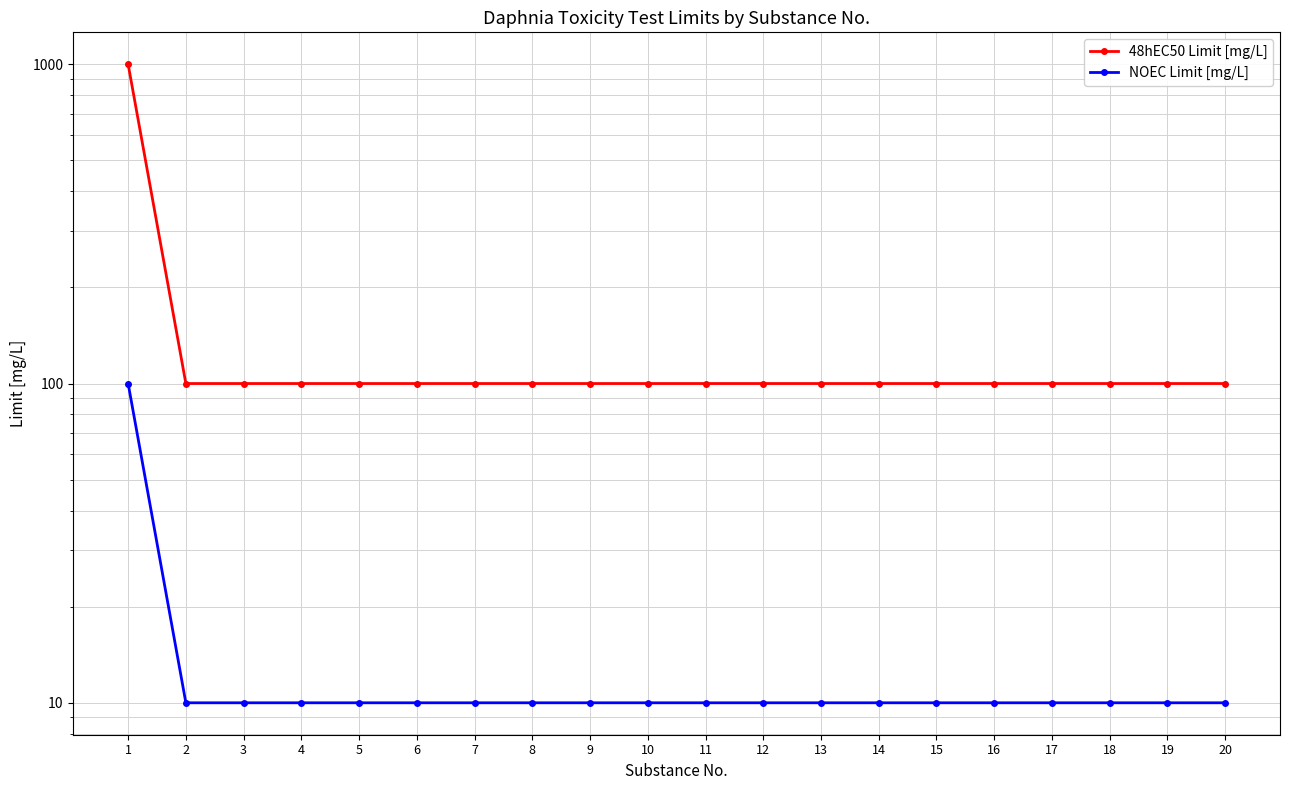

True or false: NOEC Limit [mg/L] and 48hEC50 Limit [mg/L] intersect in this chart.

False